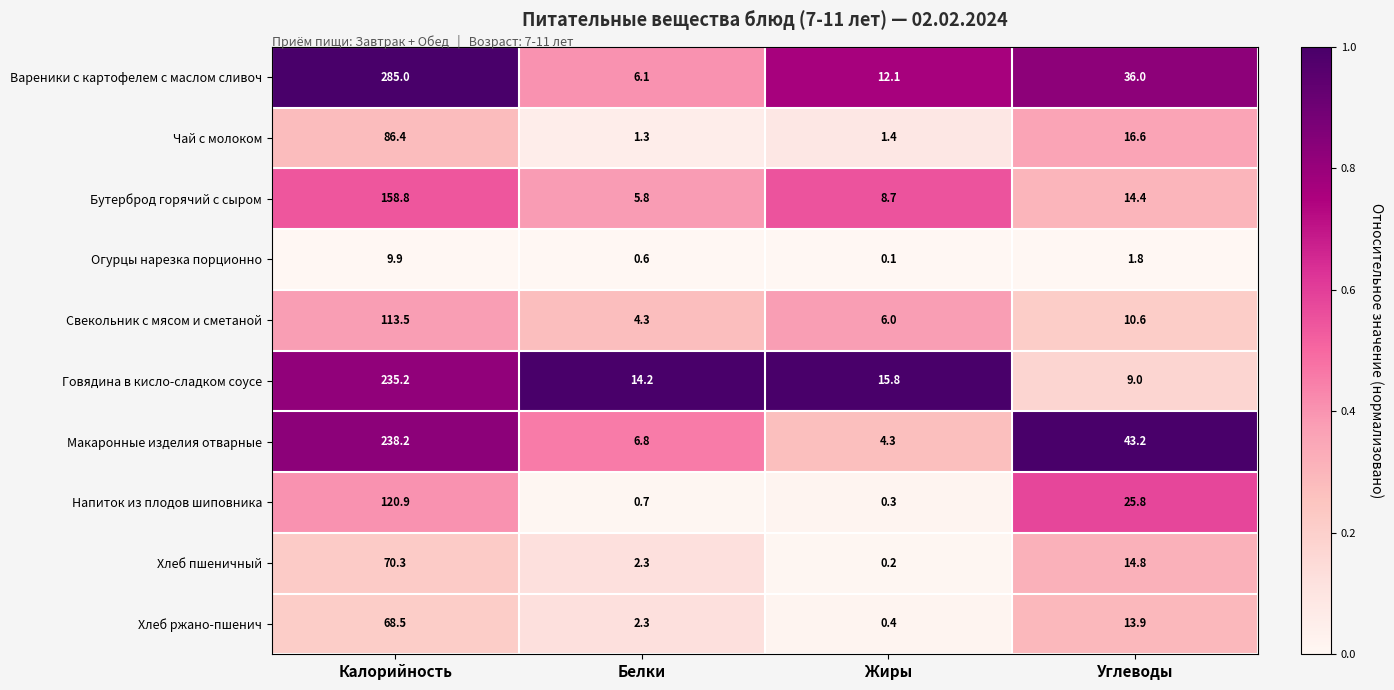

Which series has the largest total across all categories?

Вареники с картофелем с маслом сливоч